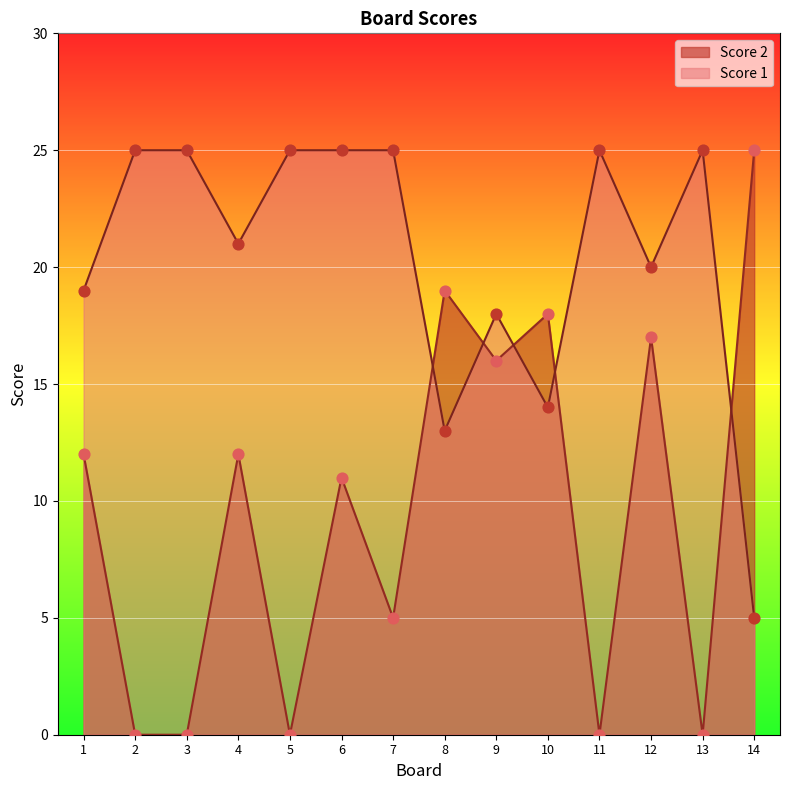

At which category is the sum across all series the highest?

12